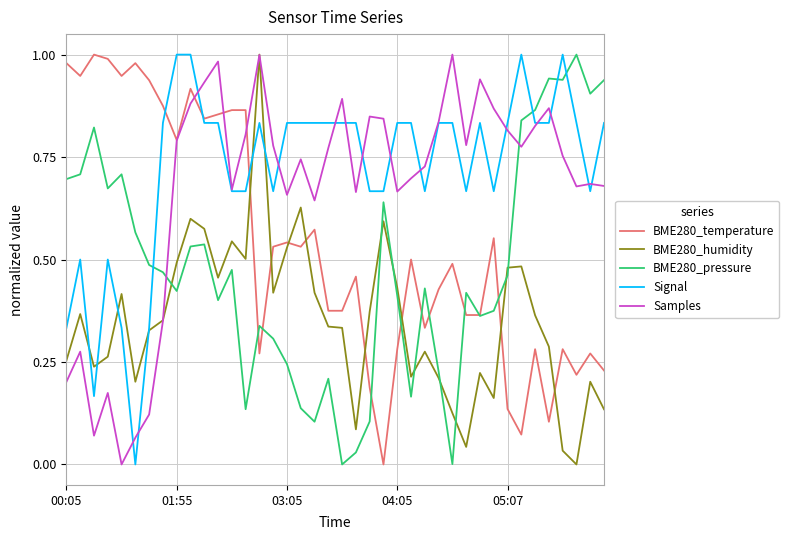

Which series ends up on top after the final intersection of BME280_pressure and Samples?

BME280_pressure